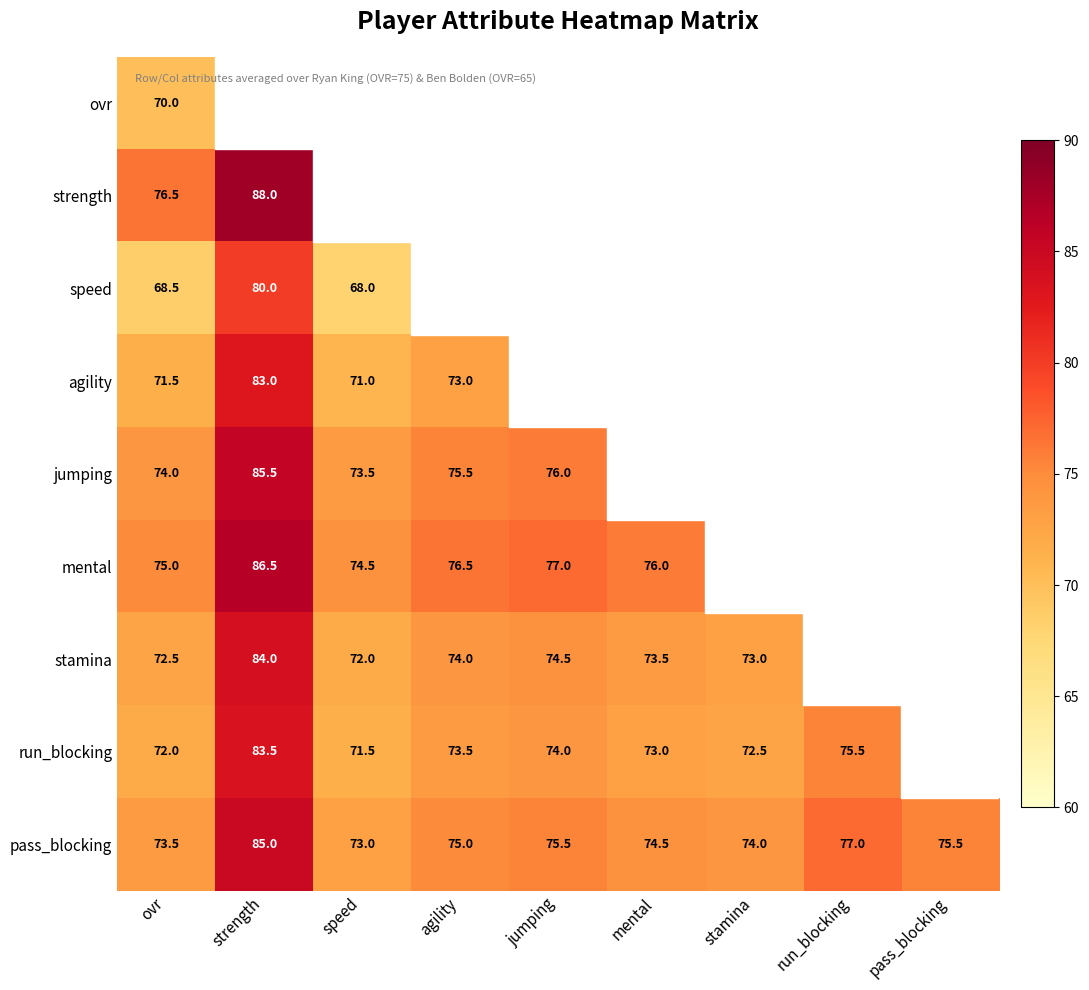

What is the spread (max minus min) of values at ovr?

8.0